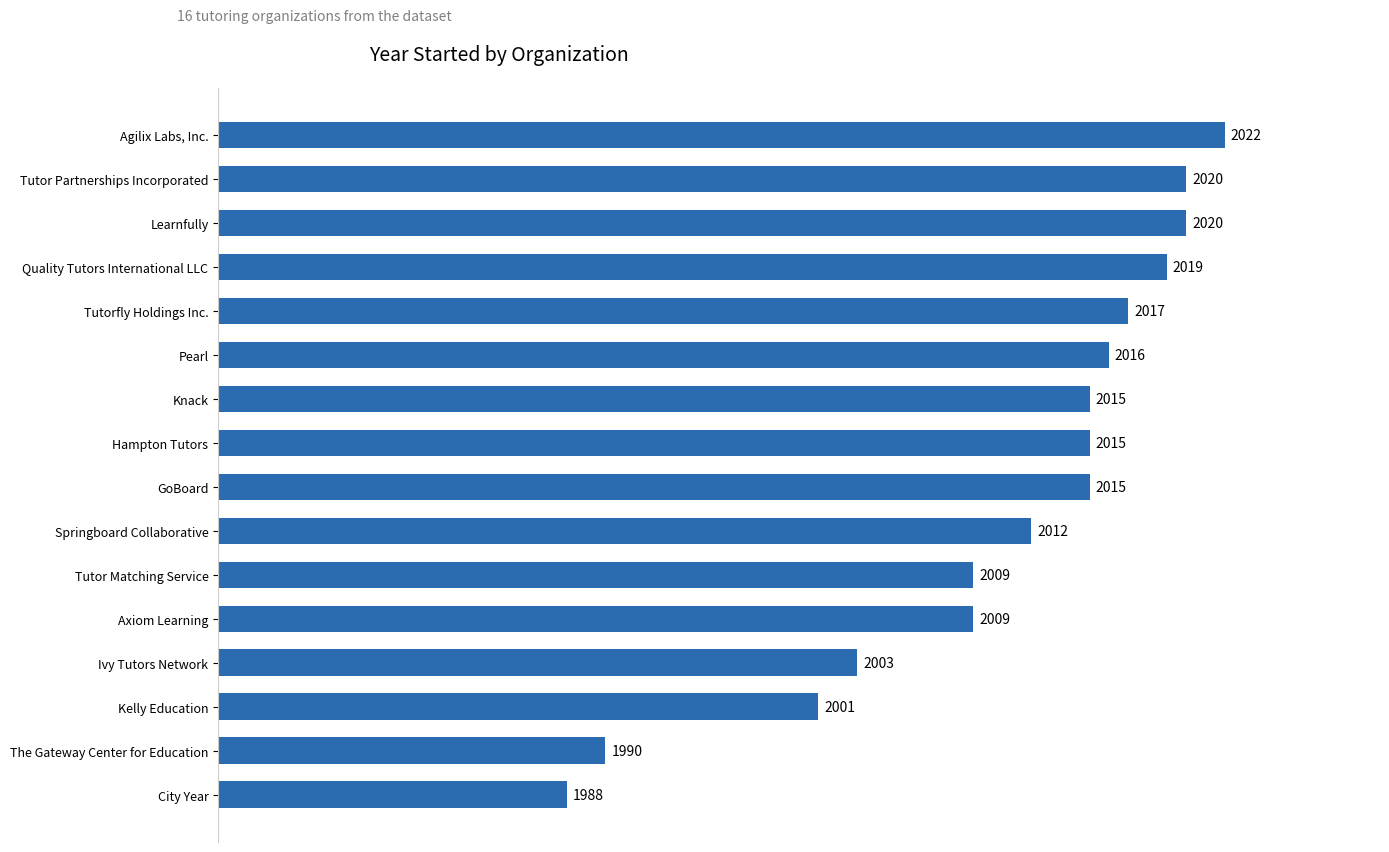

At which label is the value closest to 2005?

Ivy Tutors Network